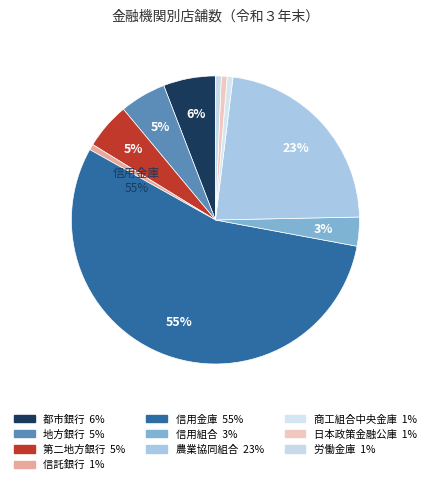

Is 労働金庫 the majority of the pie?

No